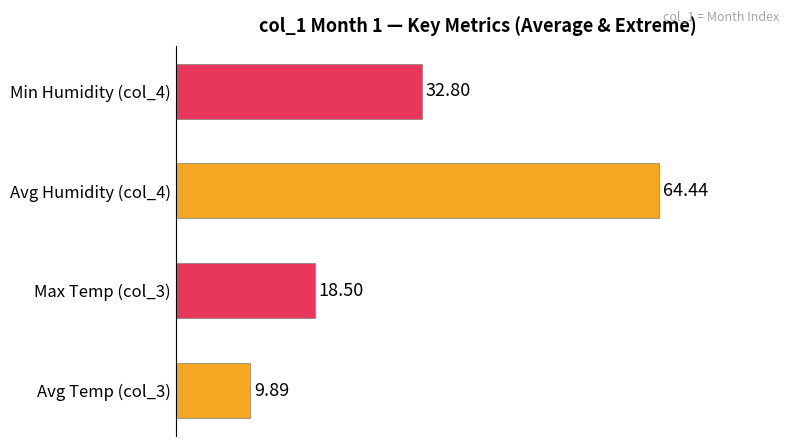

Which label corresponds to the largest value in the chart?

Avg Humidity (col_4)